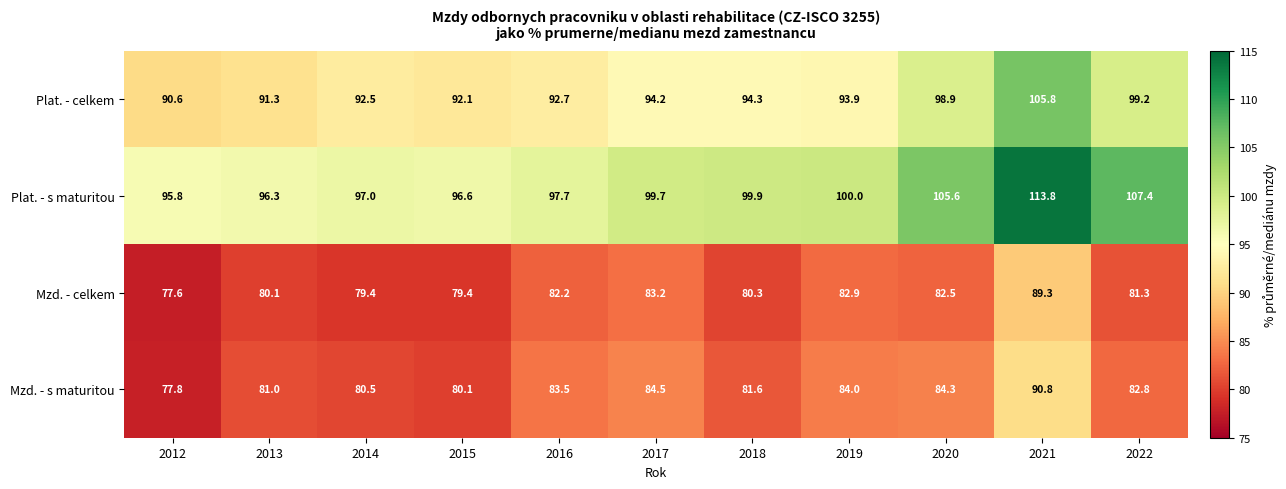

At 2018, list the series in order from smallest to largest.

Mzd. - celkem, Mzd. - s maturitou, Plat. - celkem, Plat. - s maturitou